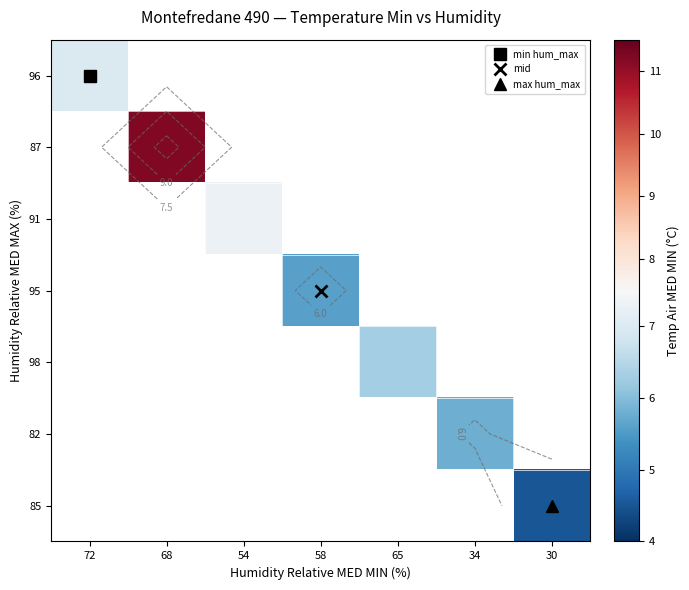

Where is 96 nearest to the value 7?

72